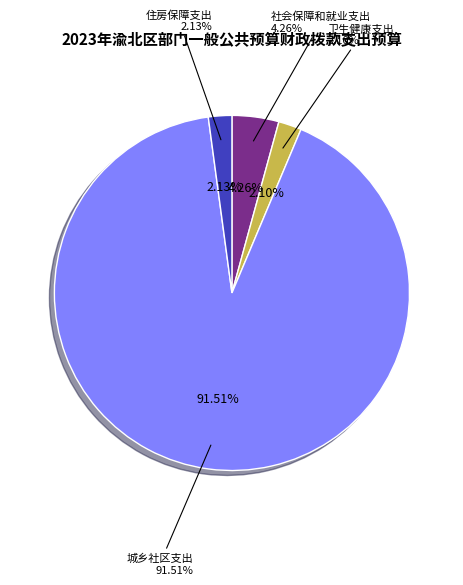

What is the smallest slice in the pie chart?

卫生健康支出